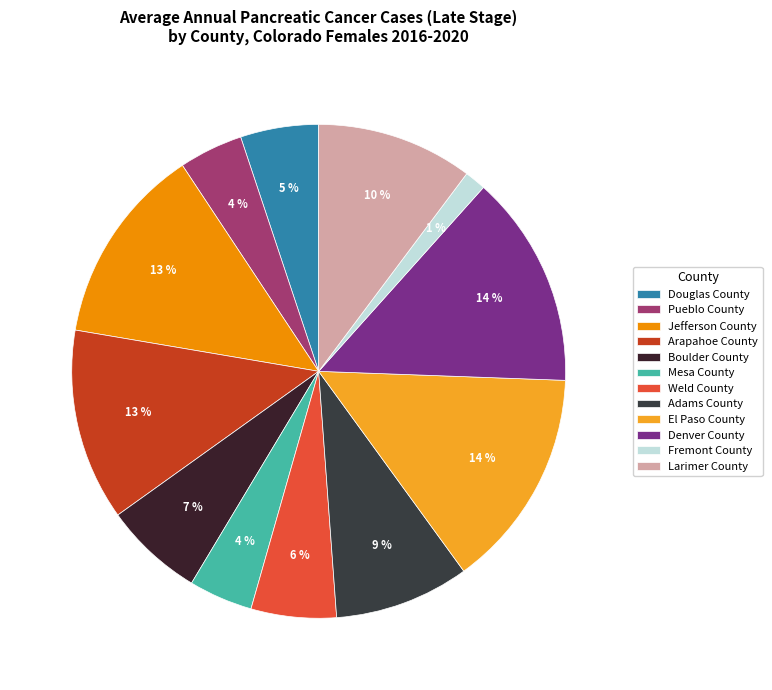

What is the largest slice in the pie chart?

El Paso County